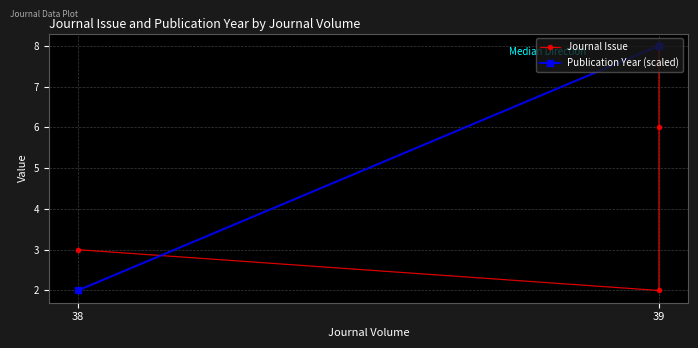

Where does the Journal Issue series first go above 6?

39